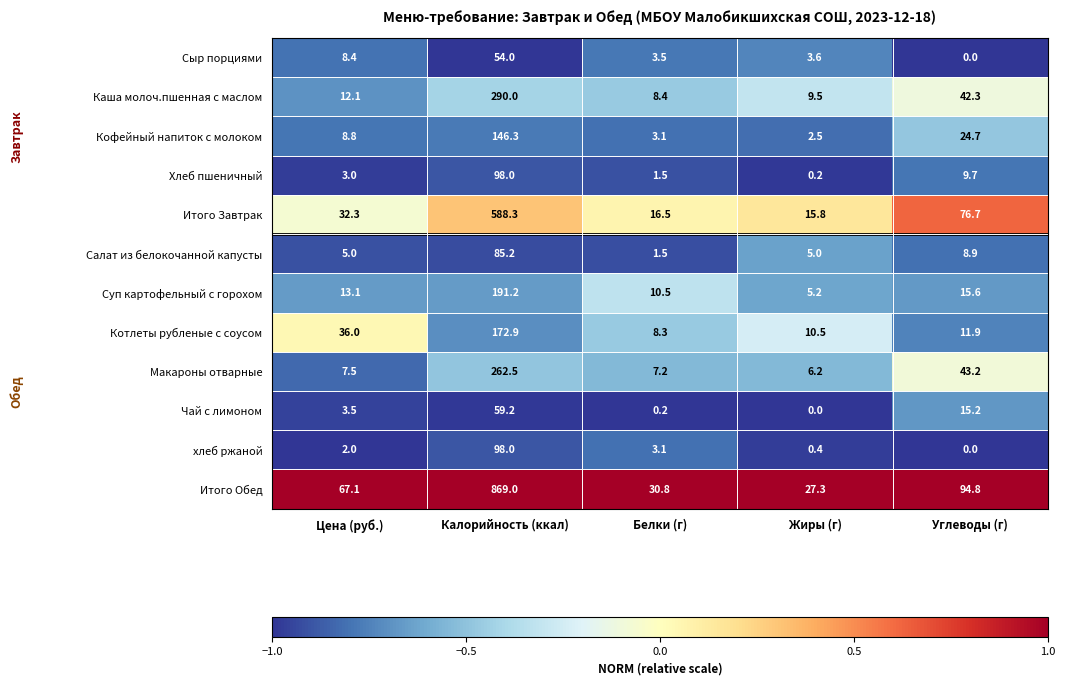

What is the greatest value displayed?

869.0